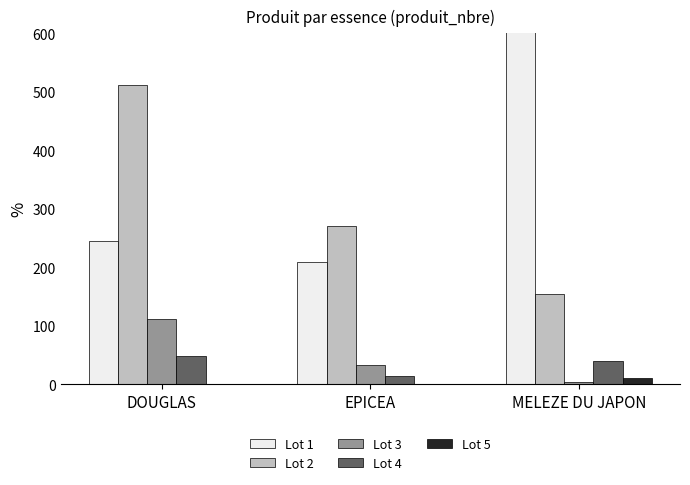

What are all the series names shown in the legend?

Lot 1, Lot 2, Lot 3, Lot 4, Lot 5